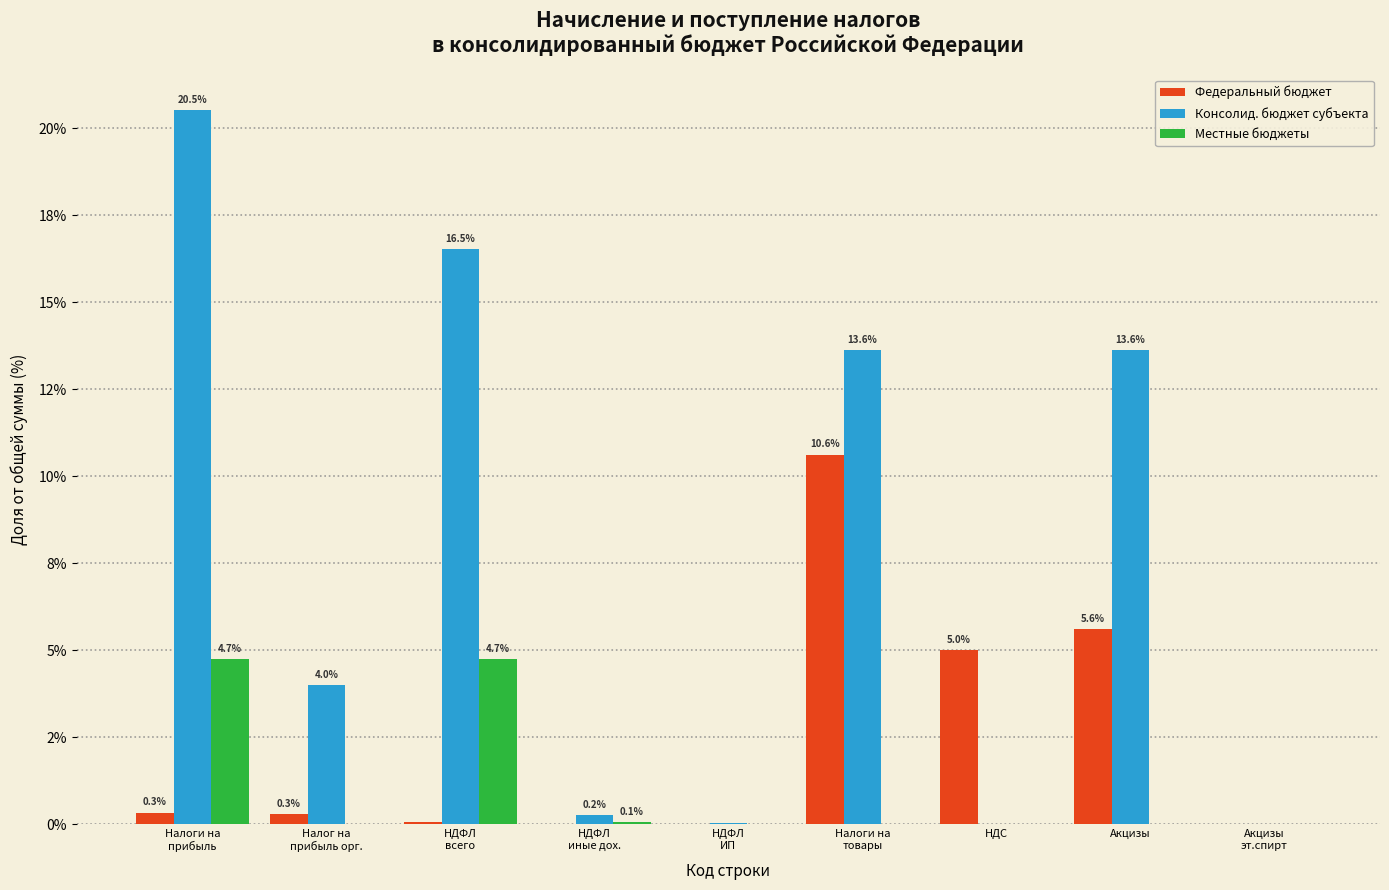

What are all the series names shown in the legend?

Федеральный бюджет, Консолид. бюджет субъекта, Местные бюджеты